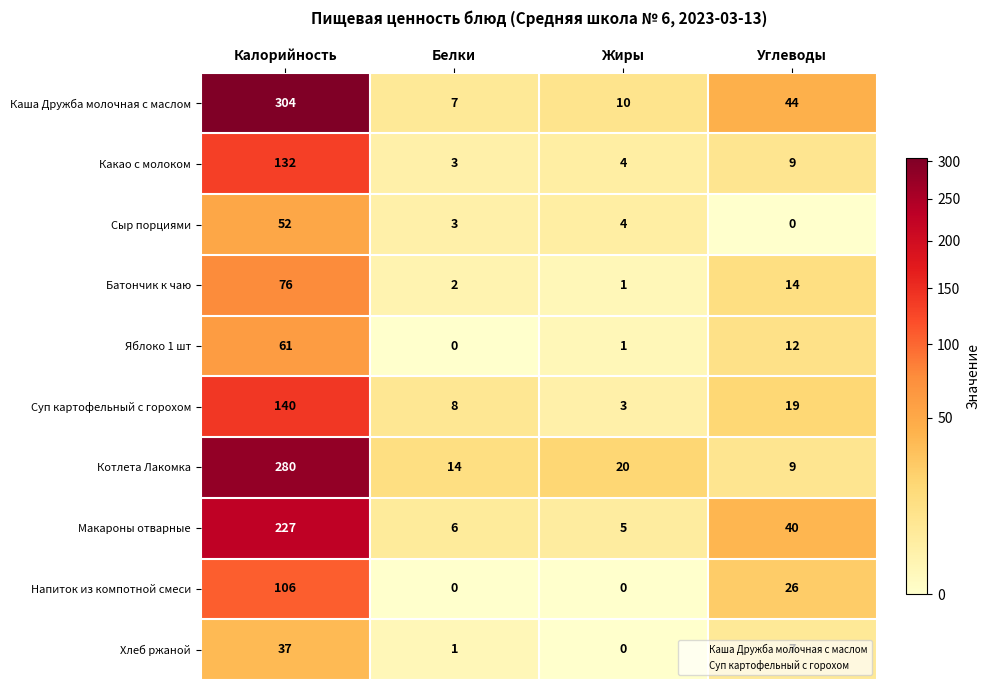

What is the total value across all series at Жиры?

48